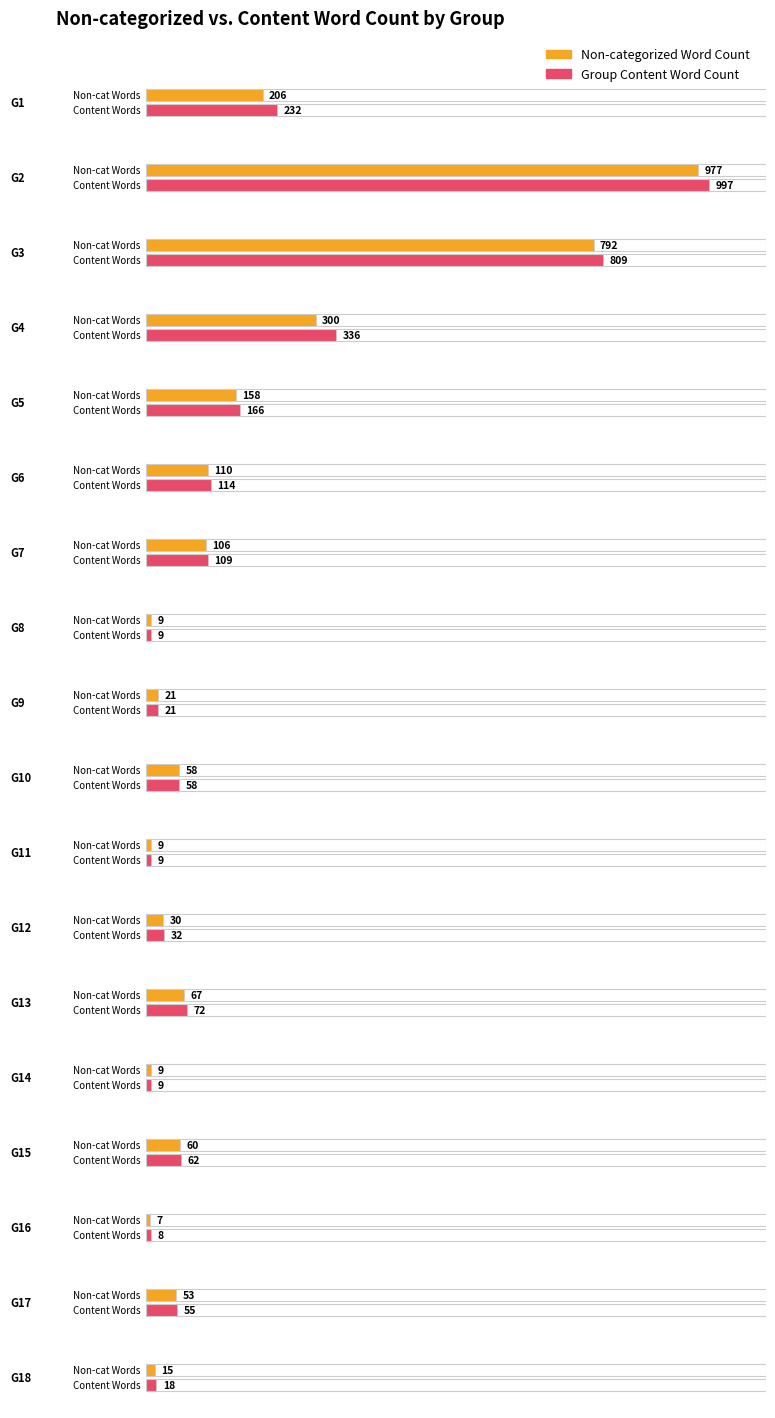

Does the chart contain any negative values?

No